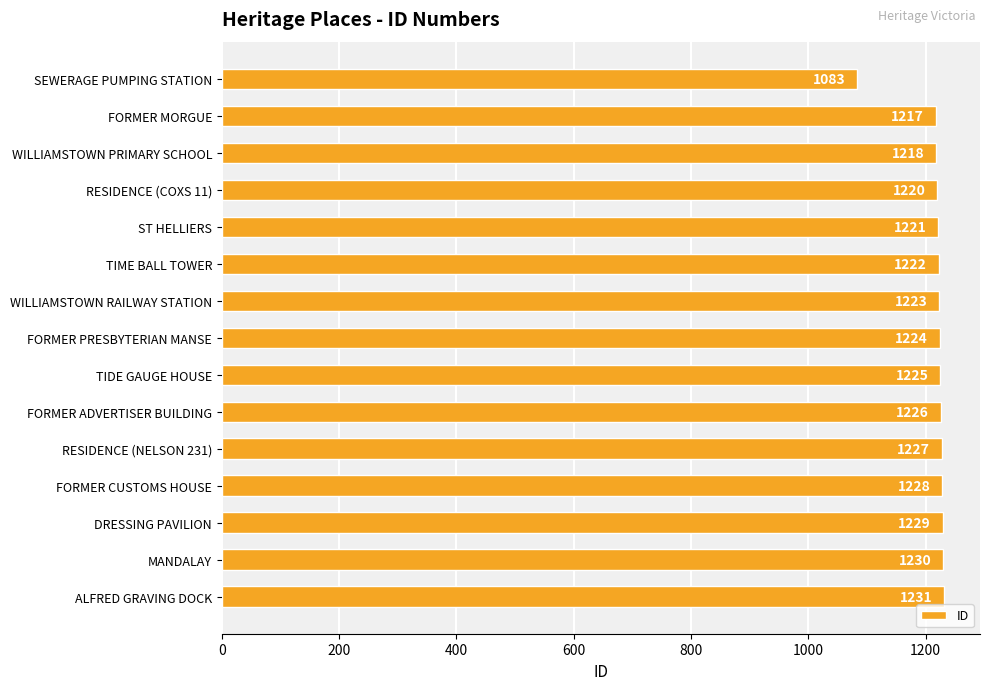

What is the ratio of the value at FORMER CUSTOMS HOUSE to the value at RESIDENCE (NELSON 231)?

1.0